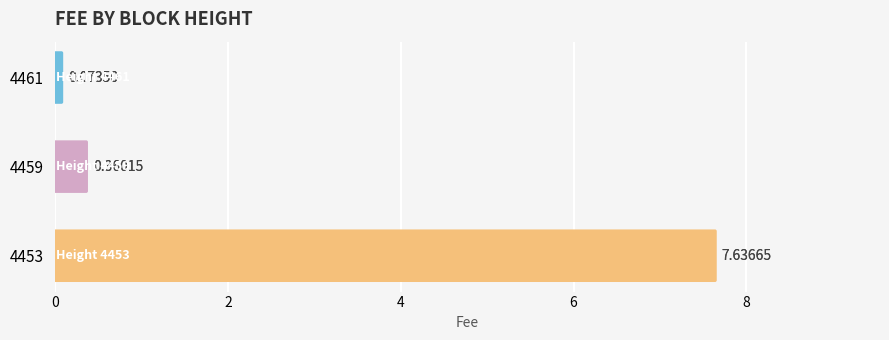

Are the bars grouped side by side (vs. stacked)?

No